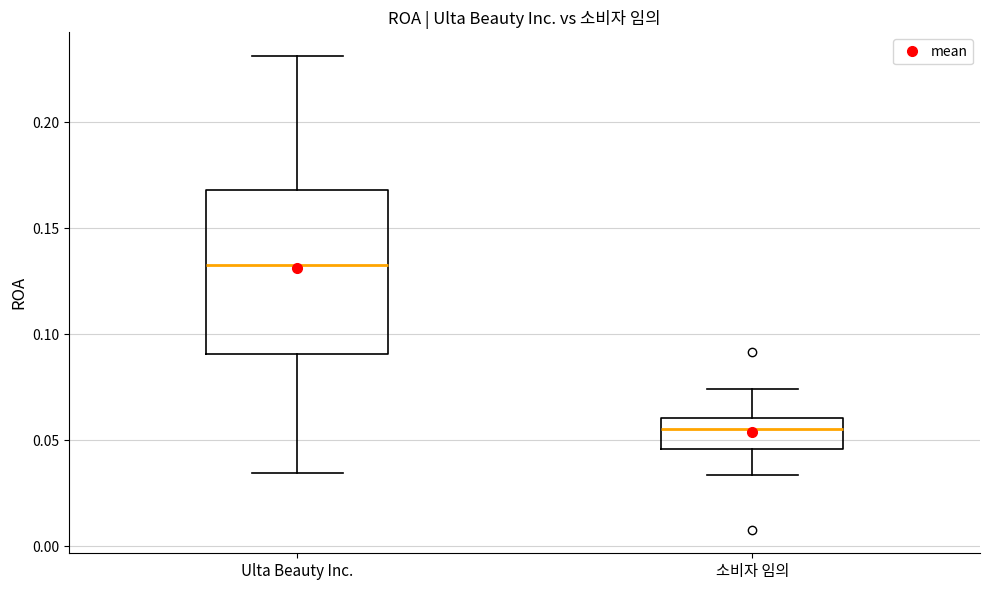

Comparing the boxes themselves (not the whiskers), which one is the tallest?

Ulta Beauty Inc.